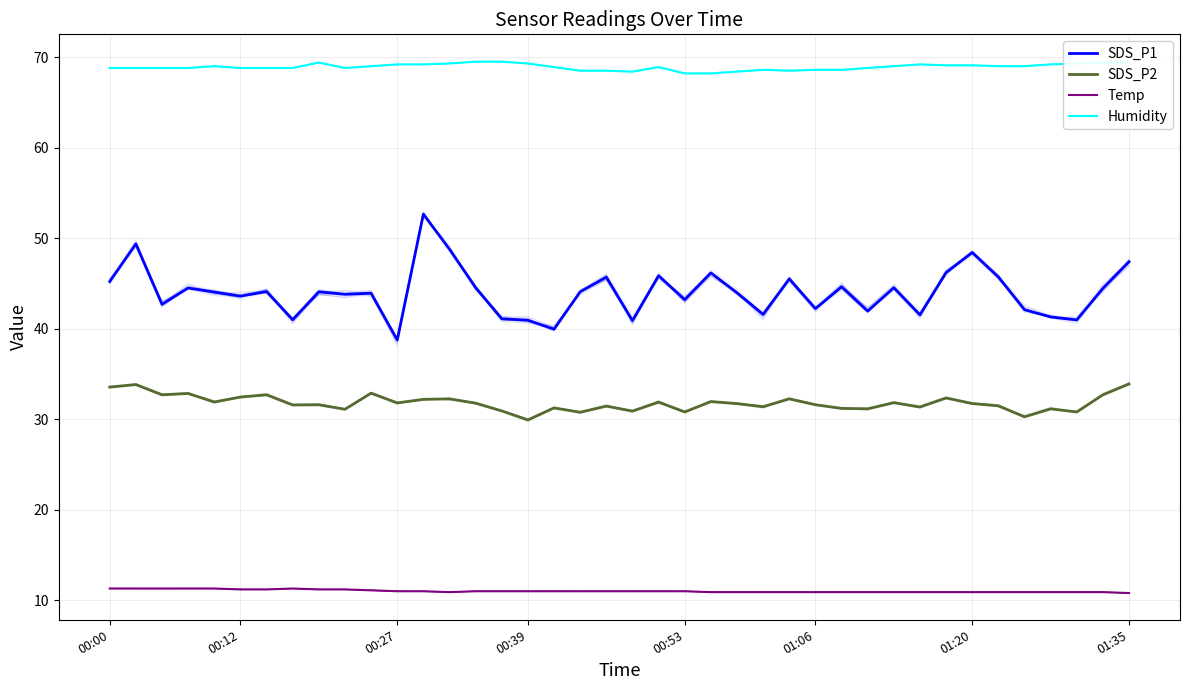

What is the sum of the Temp values at 00:39 and 18?

22.3